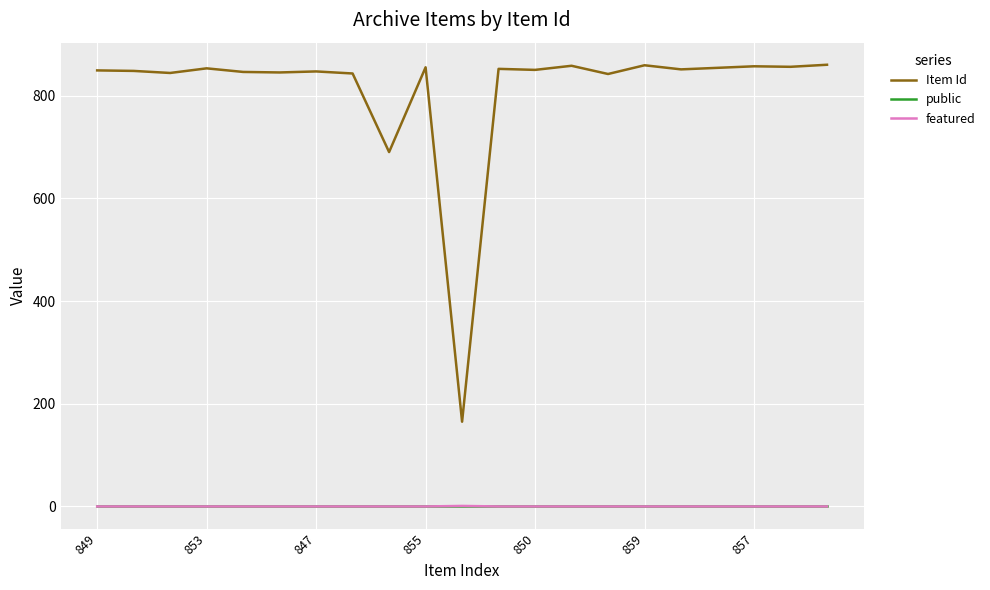

True or false: featured and Item Id intersect in this chart.

False